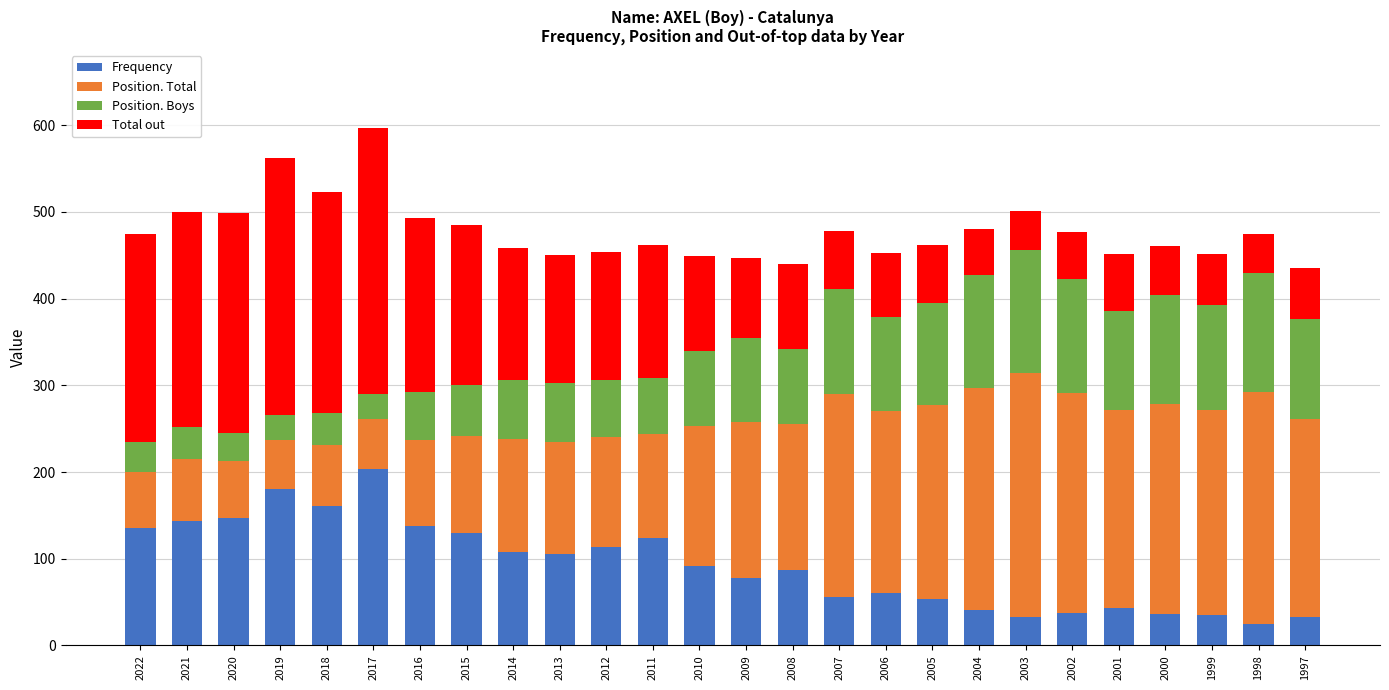

What is the total value across all series at 2006?

453